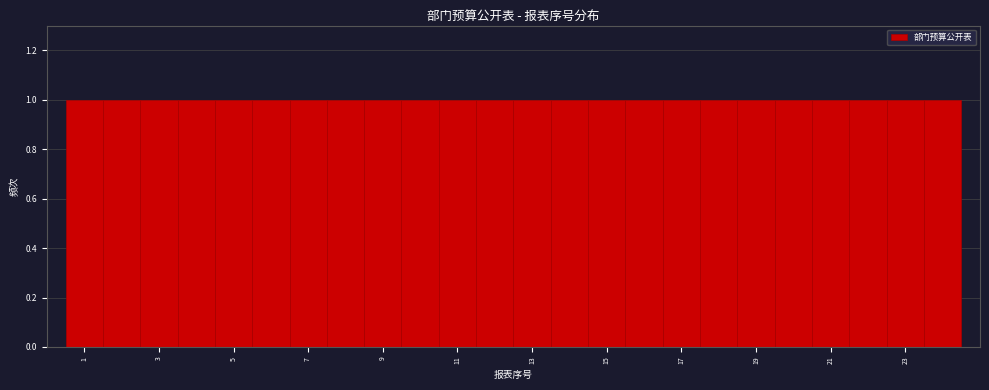

Reading left to right, transcribe this chart: for each bar, give the range it covers on the x-axis and its height. Neither the bar edges nor the heights are printed on the chart, so give them approximately, as read against the axes.

0.5 to 1.5: 1
1.5 to 2.5: 1
2.5 to 3.5: 1
3.5 to 4.5: 1
4.5 to 5.5: 1
5.5 to 6.5: 1
6.5 to 7.5: 1
7.5 to 8.5: 1
8.5 to 9.5: 1
9.5 to 10.5: 1
10.5 to 11.5: 1
11.5 to 12.5: 1
12.5 to 13.5: 1
13.5 to 14.5: 1
14.5 to 15.5: 1
15.5 to 16.5: 1
16.5 to 17.5: 1
17.5 to 18.5: 1
18.5 to 19.5: 1
19.5 to 20.5: 1
20.5 to 21.5: 1
21.5 to 22.5: 1
22.5 to 23.5: 1
23.5 to 24.5: 1